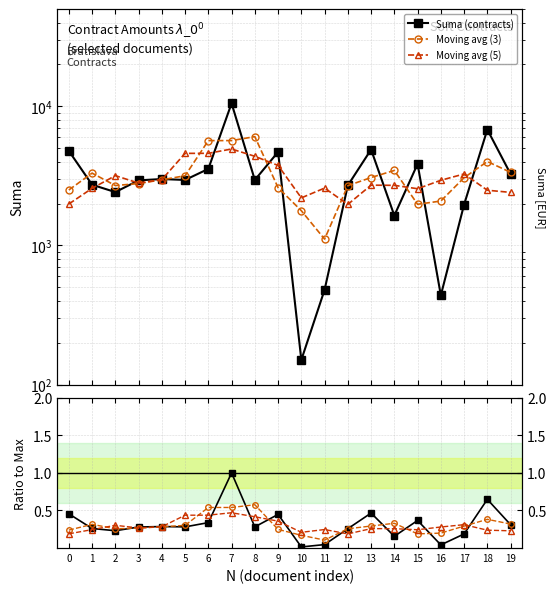

What is the value of the Moving avg (5) point at the 17th from the left?

2939.9